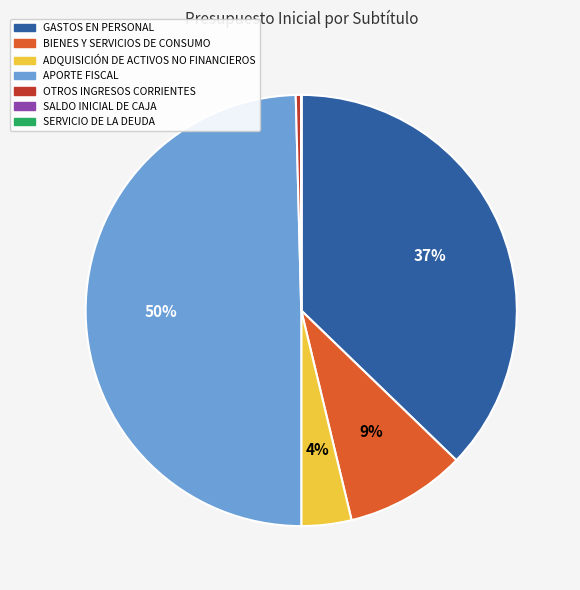

Which category has the biggest portion of the pie?

APORTE FISCAL